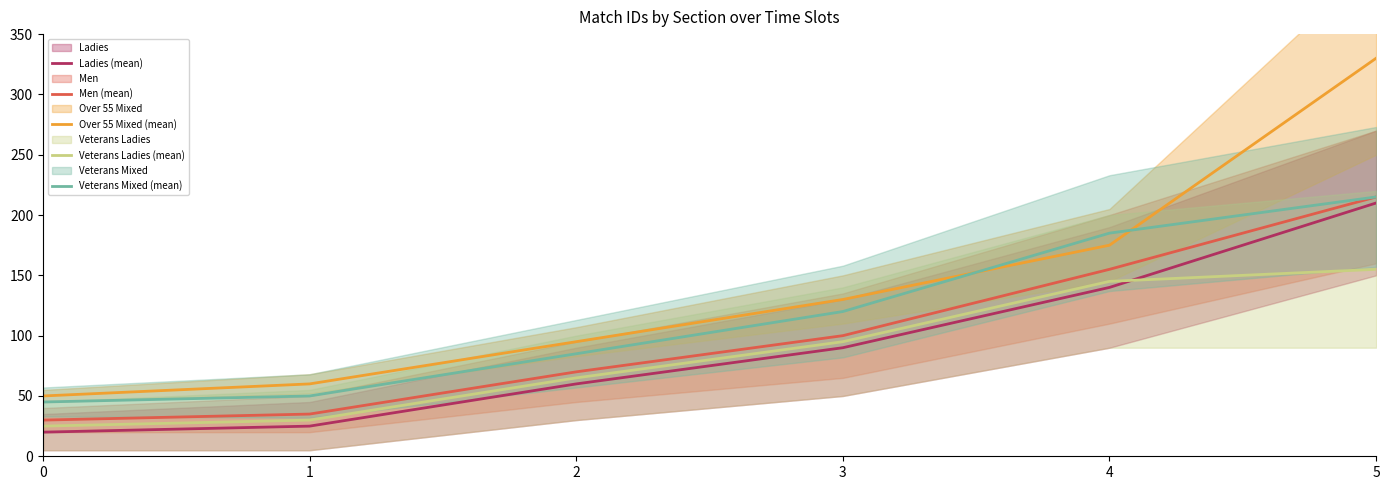

What is the value of the Ladies (mean) point at the 1st from the left?

20